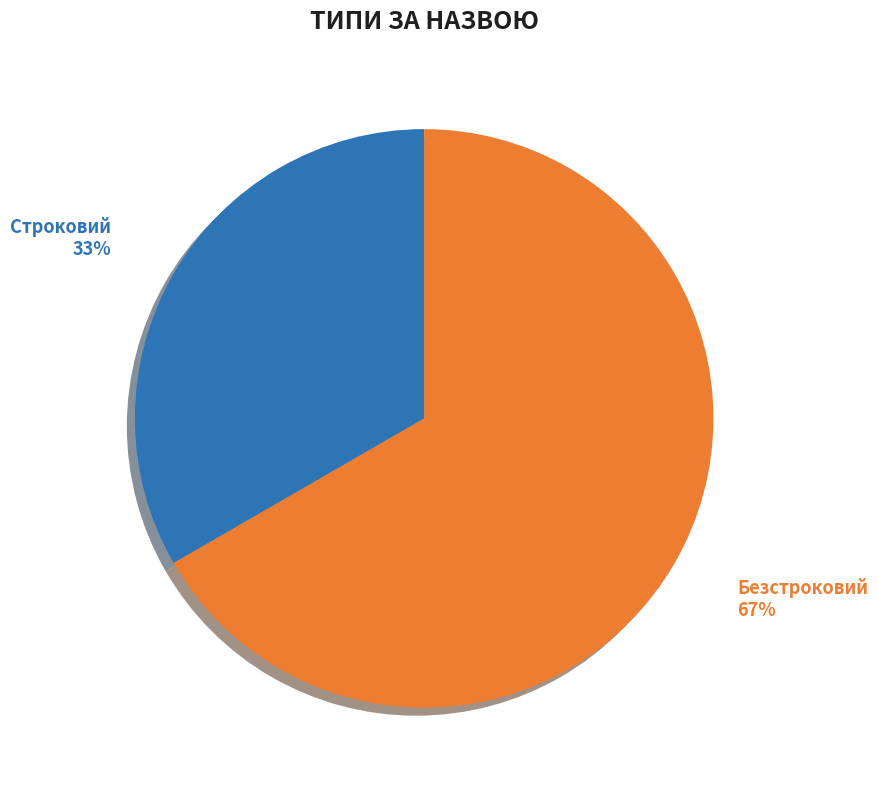

Count the number of slices in the pie.

2